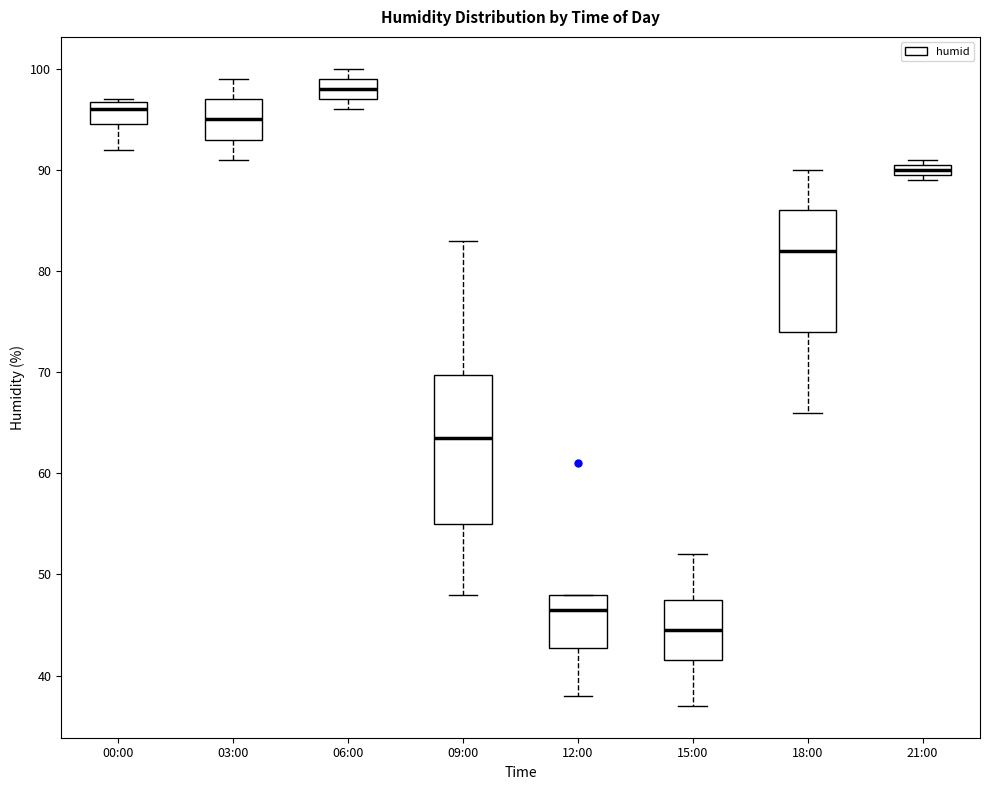

Which box has the highest median line?

06:00